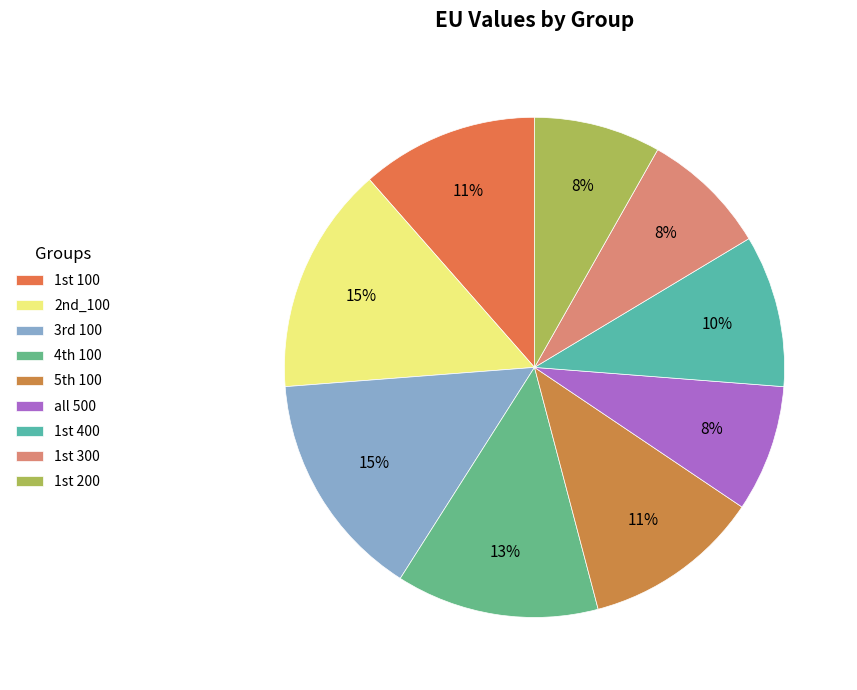

The 2nd_100 slice represents 8% of the pie. True or false?

False